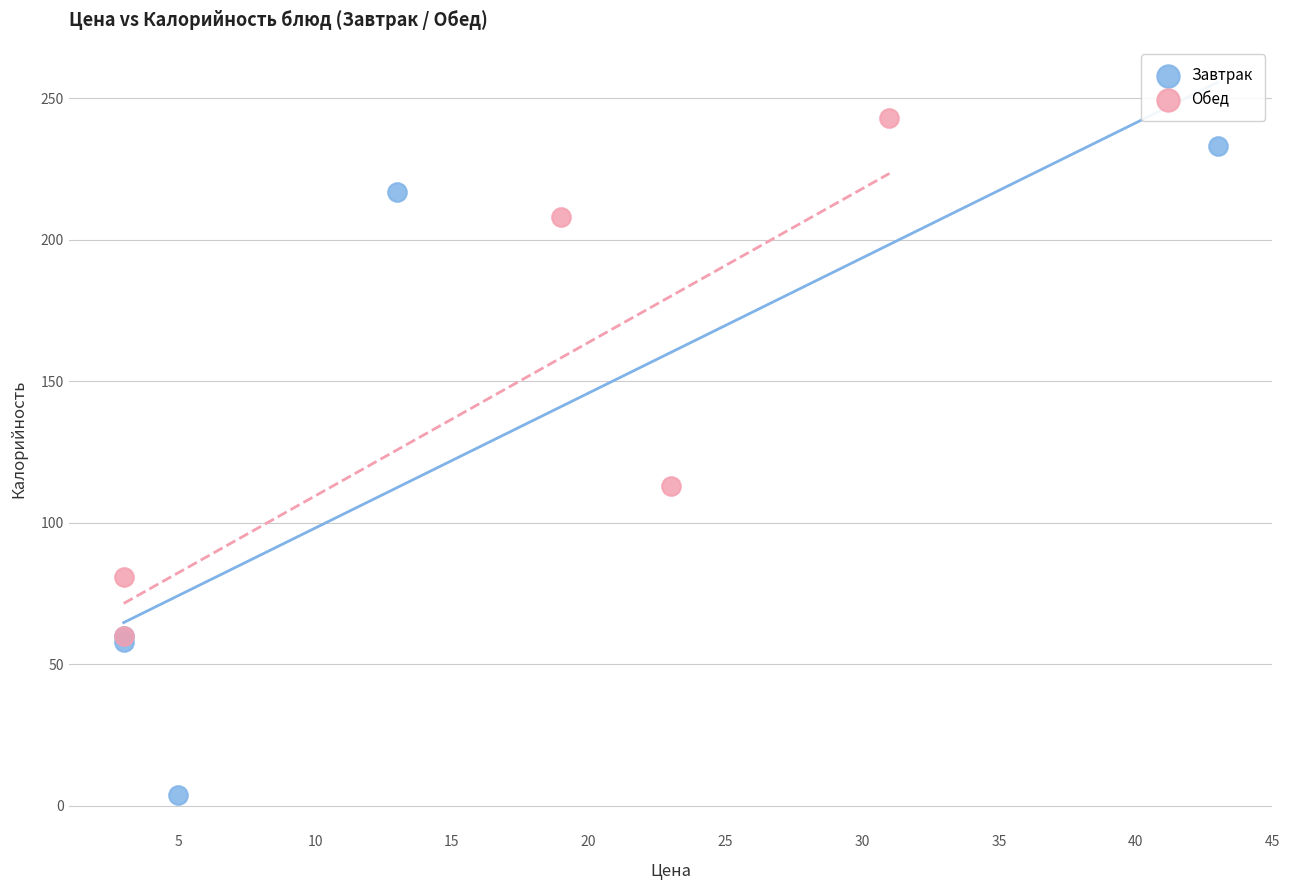

Which series has the widest spread of Y values?

Завтрак